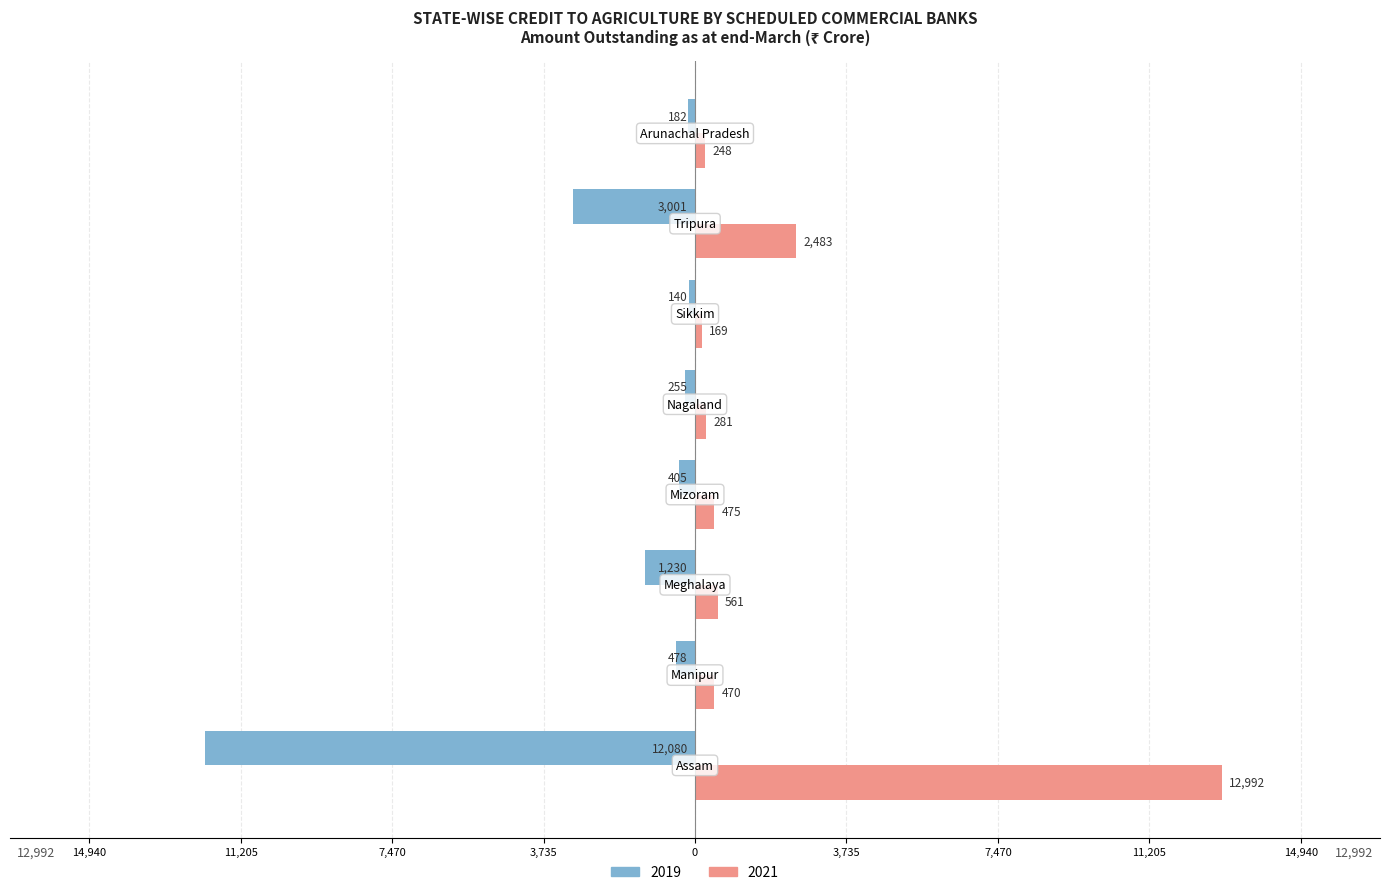

At how many categories does at least one series exceed 4024?

1